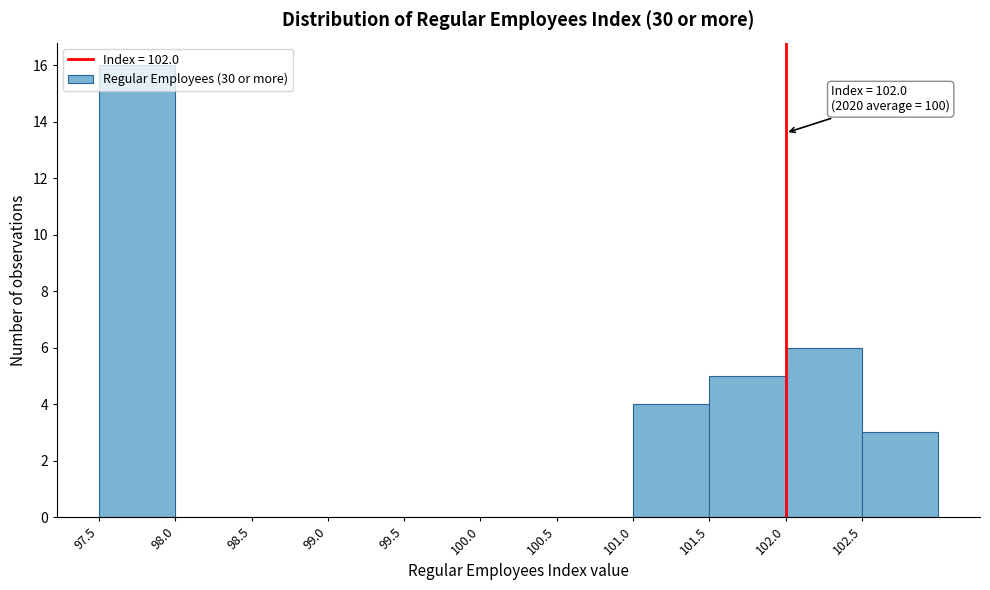

Over which range of the x-axis is the bar tallest?

97.5 to 98.0